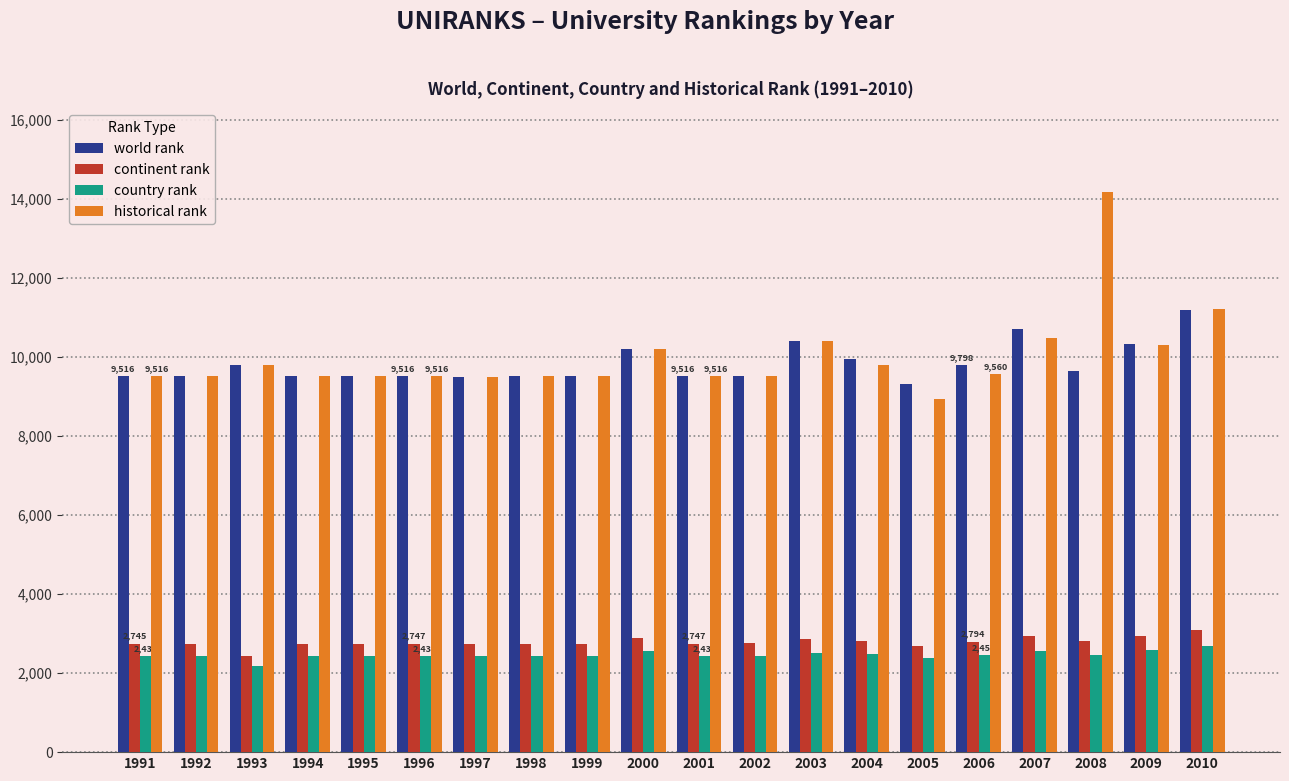

How many values in the historical rank series are below 9525?

10